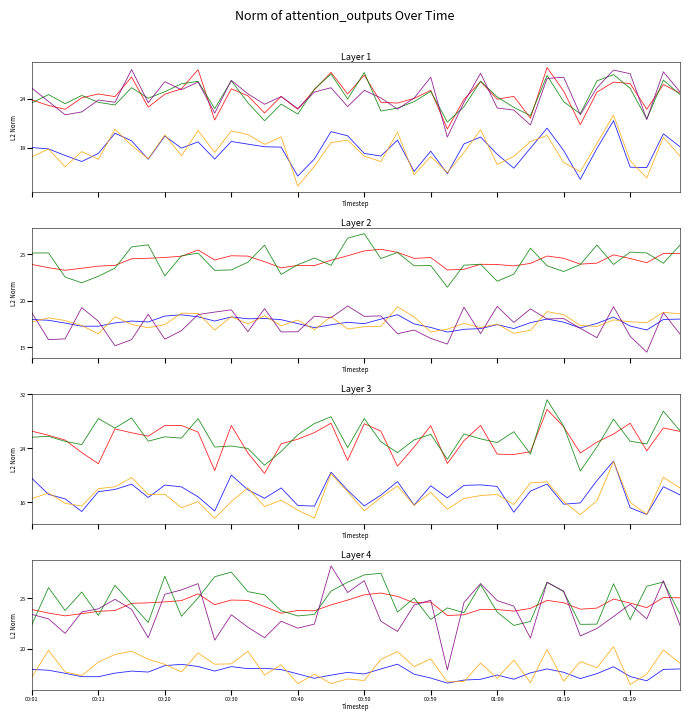

What is the maximum value for P2?

21.3